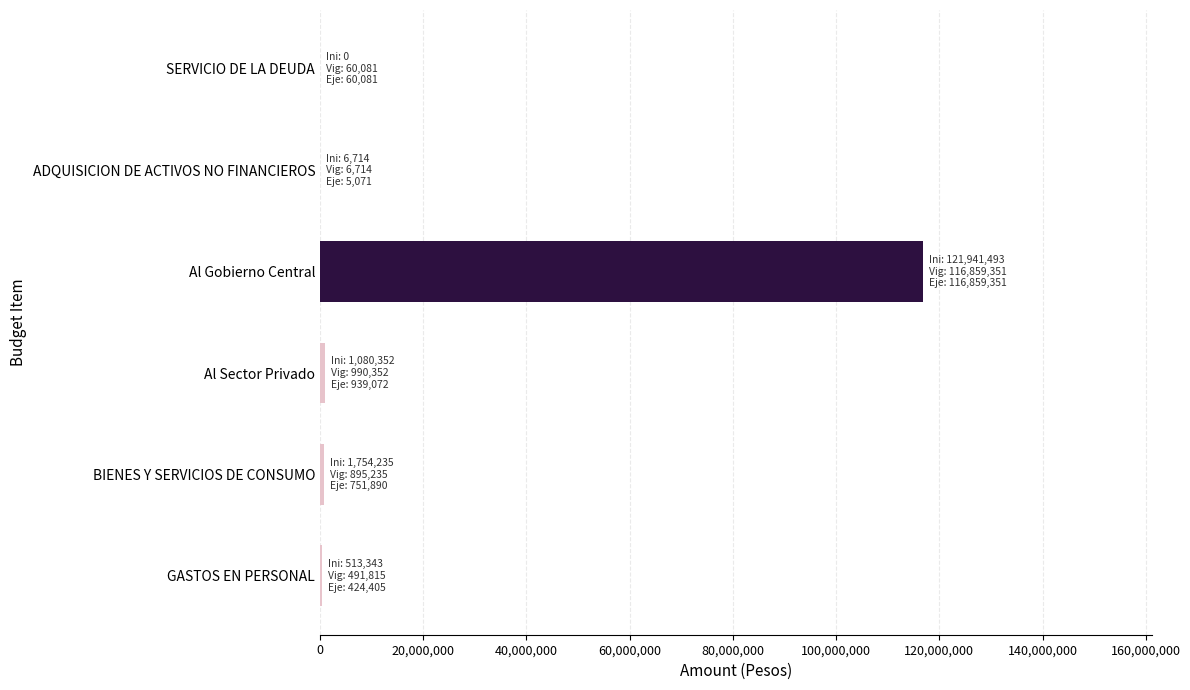

Which label corresponds to the largest value in the chart?

Al Gobierno Central